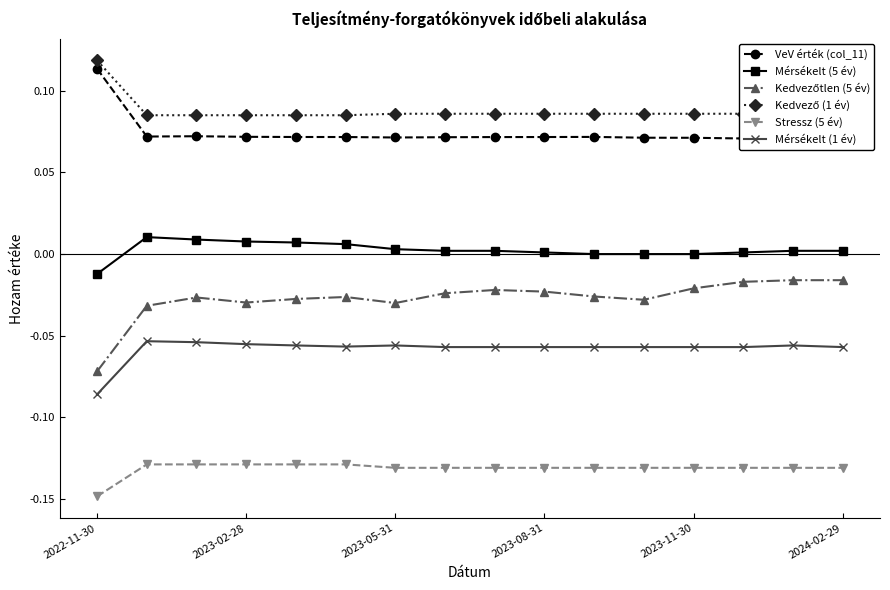

The value of Stressz (5 év) at 2022-11-30 is -0.0. True or false?

False